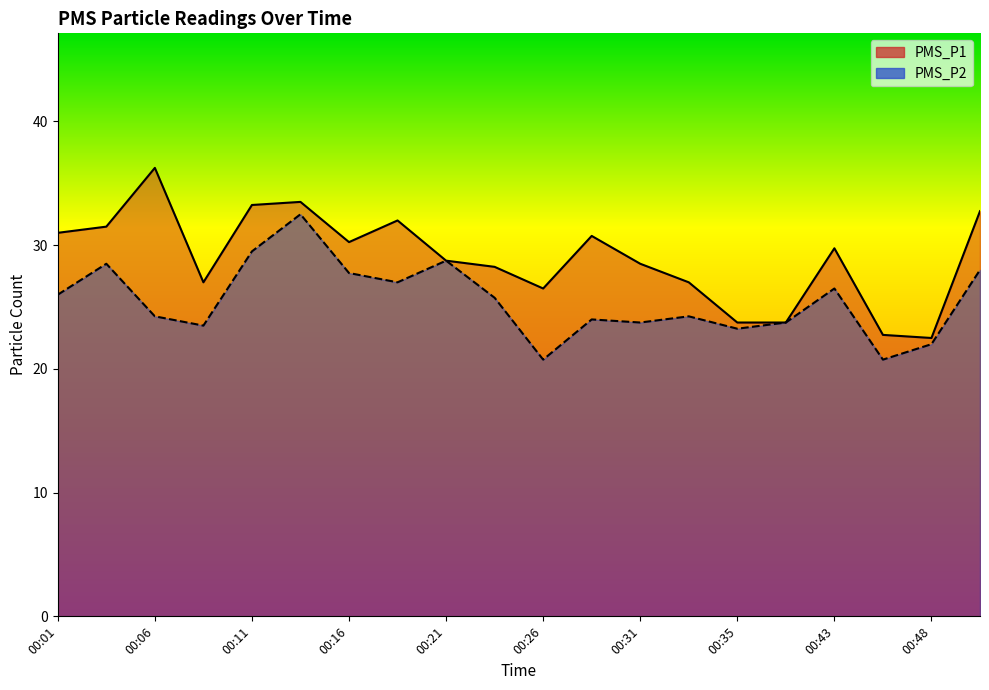

At which category does the chart reach its minimum across all series?

00:26